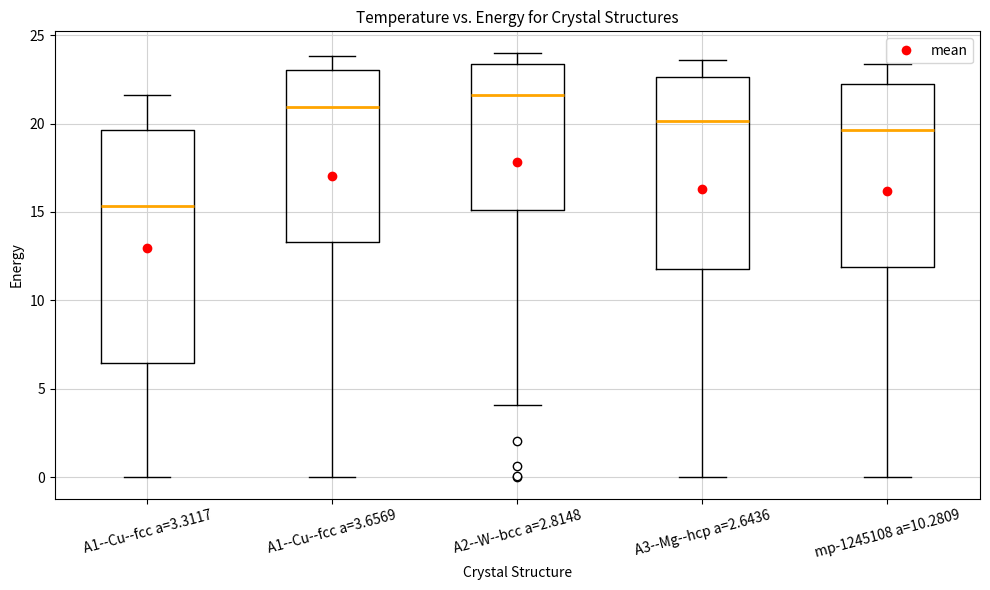

Where does the median line of the box for mp-1245108 a=10.2809 sit on the y-axis? The values are not printed on the chart, so give them approximately, as read against the axis.

19.5